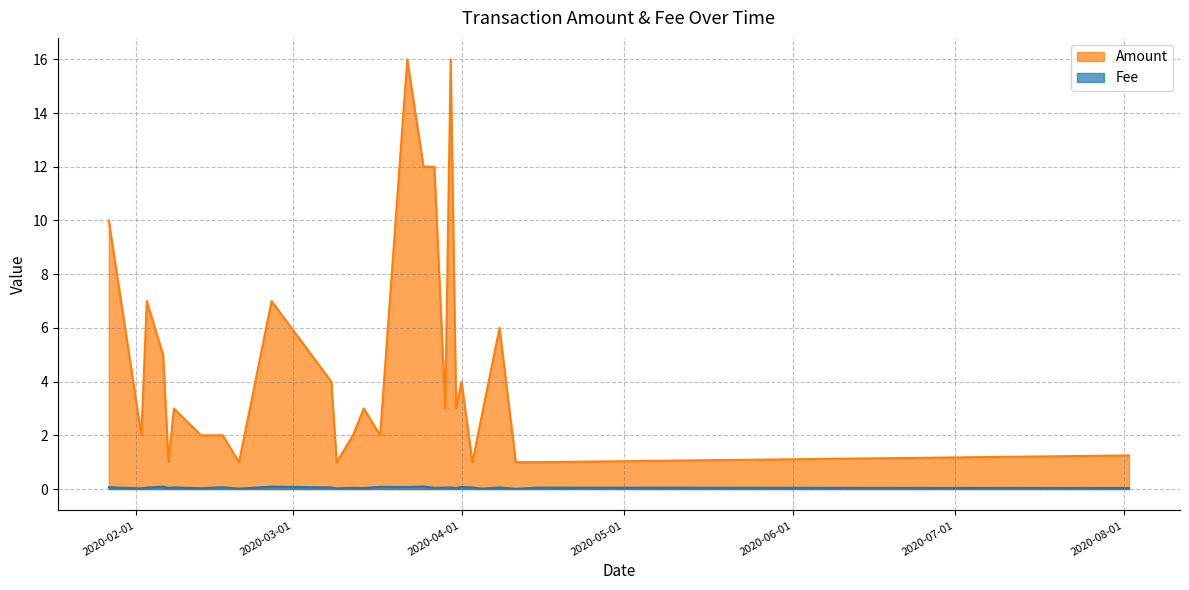

The Amount series shows 12.0 at 2020-03-27. True or false?

True